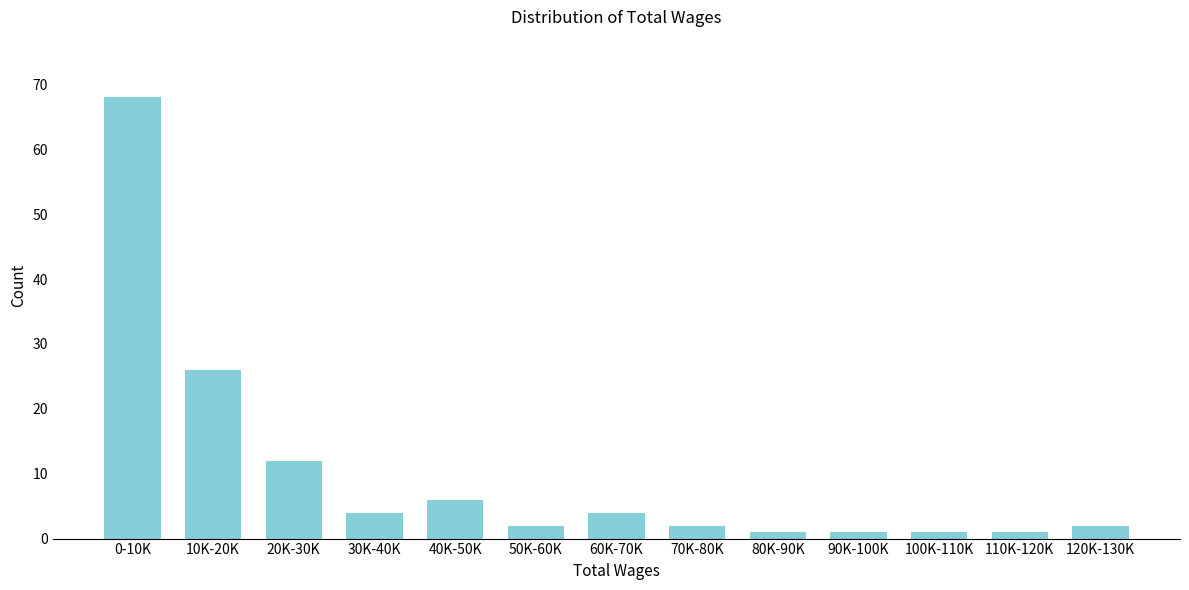

Reading left to right, extract all data points from this chart.

68	26	12	4	6	2	4	2	1	1	1	1	2